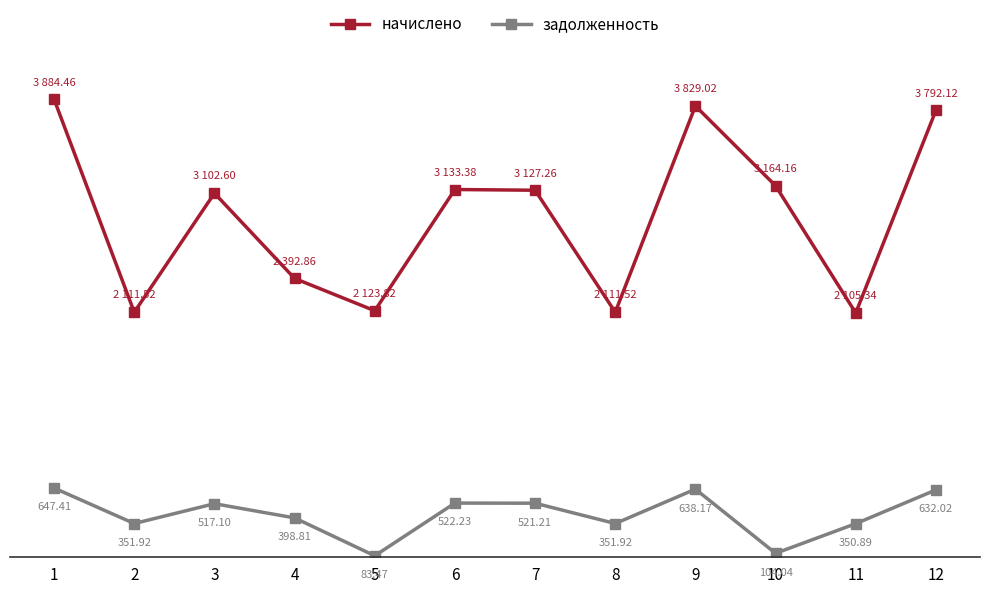

Which series has the widest spread of values?

начислено